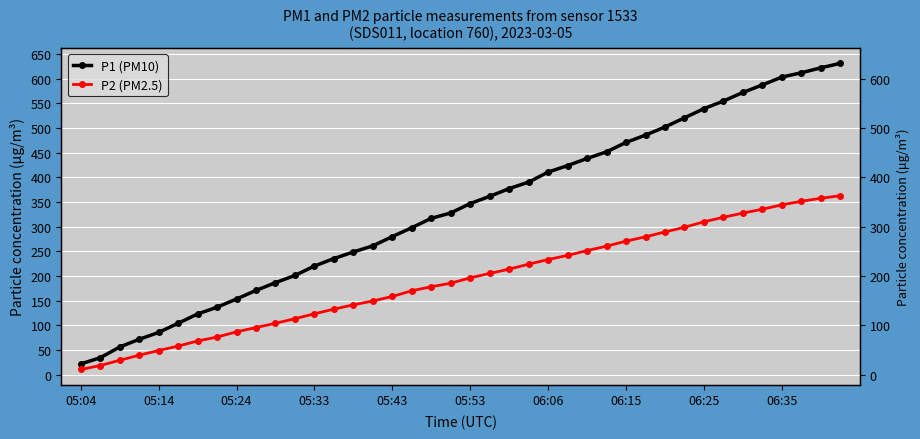

List the labels in order of P1 (PM10) value, largest first.

39, 38, 37, 36, 35, 34, 33, 32, 31, 30, 29, 28, 27, 26, 25, 24, 23, 22, 21, 20, 19, 18, 17, 16, 15, 14, 13, 12, 11, 10, 06:35, 06:25, 06:15, 06:06, 05:53, 05:43, 05:33, 05:24, 05:14, 05:04